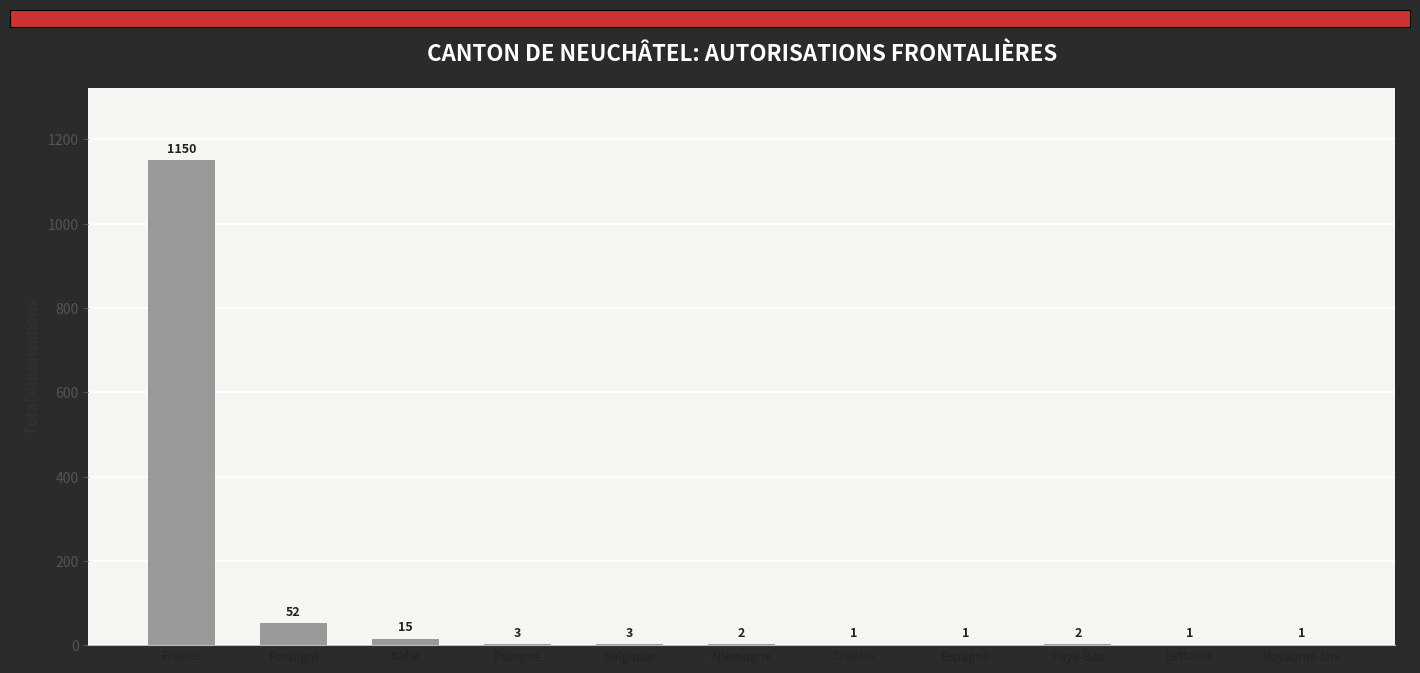

What is the sum of all values?

1231